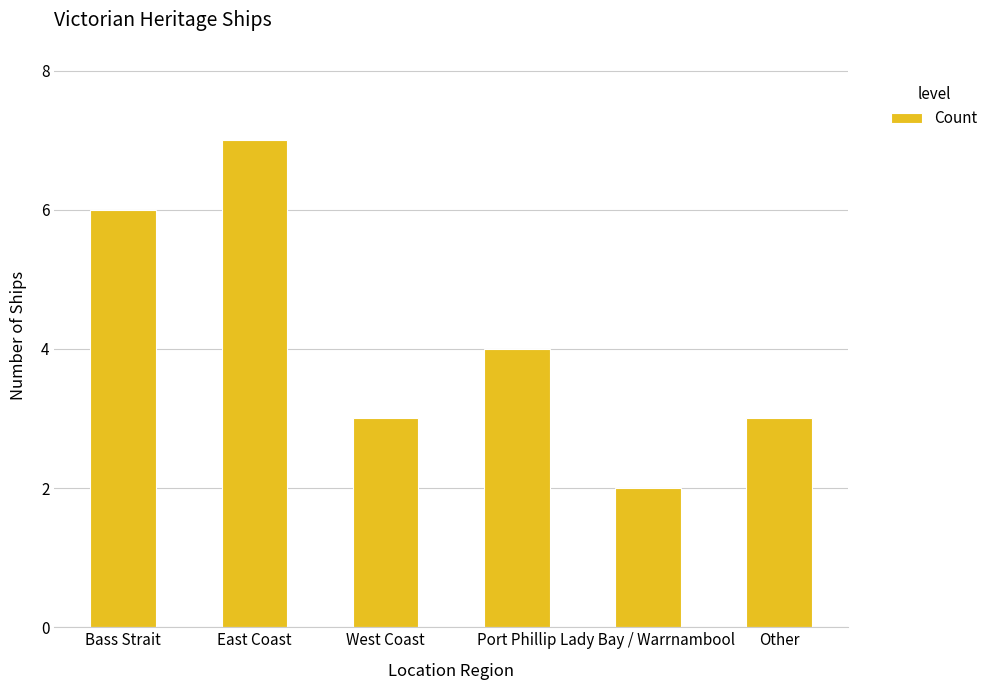

Reading right to left, list all the values displayed in this chart.

Other=3	Lady Bay / Warrnambool=2	Port Phillip=4	West Coast=3	East Coast=7	Bass Strait=6